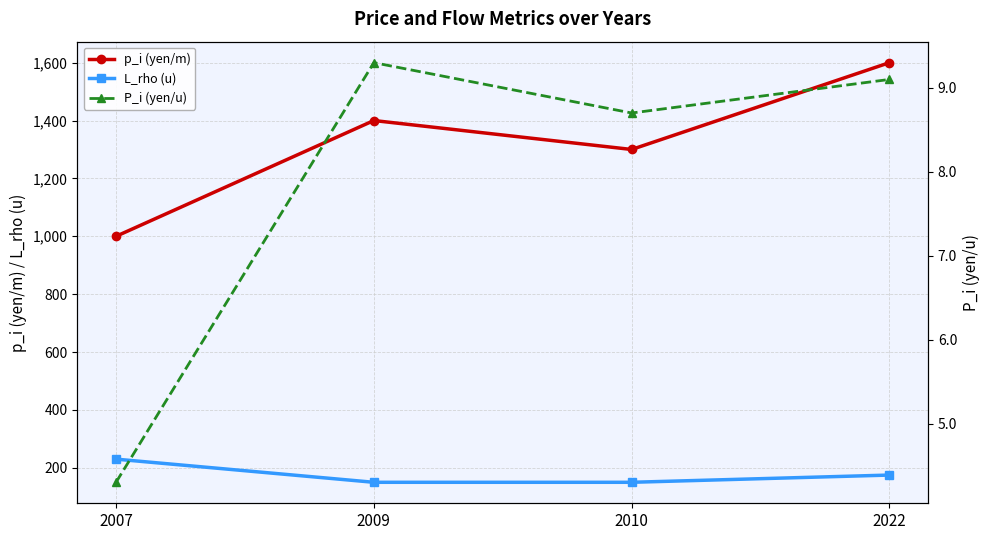

What is the difference between the highest and lowest values at 2007?

995.7